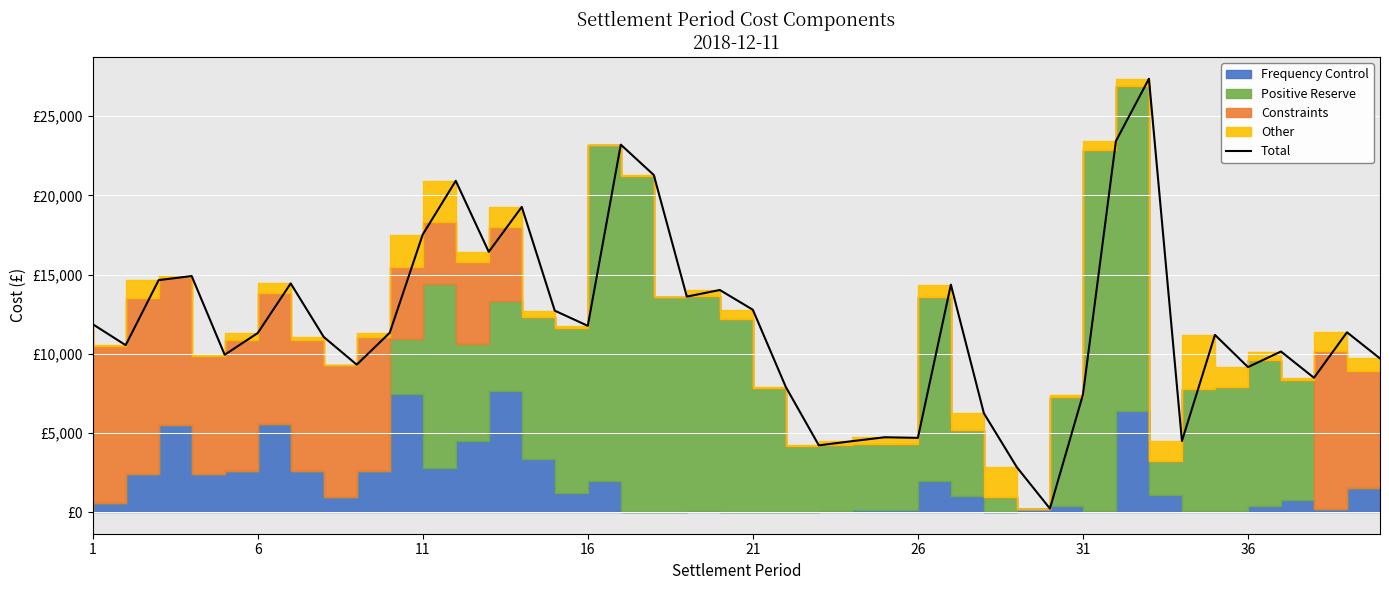

How many lines are shown in the chart?

1